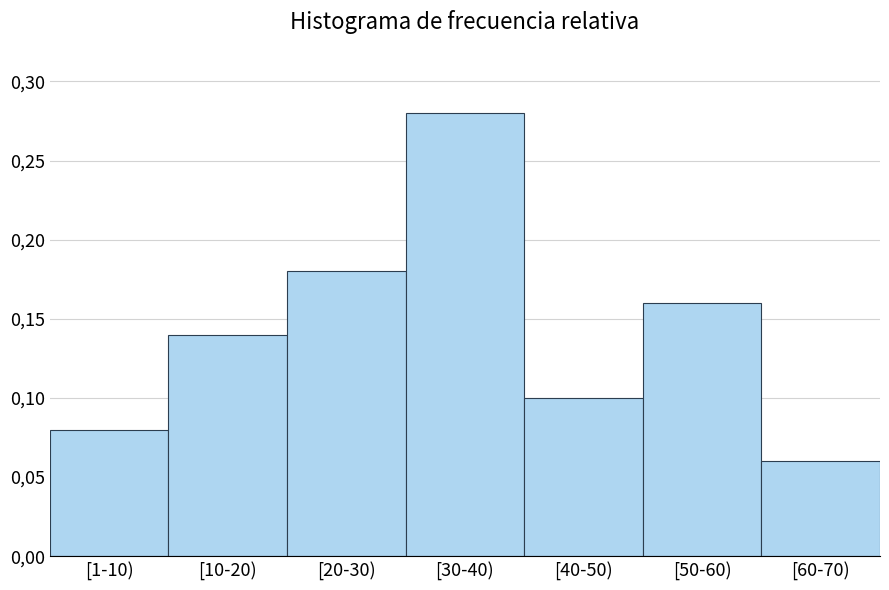

Does the chart contain any negative values?

No